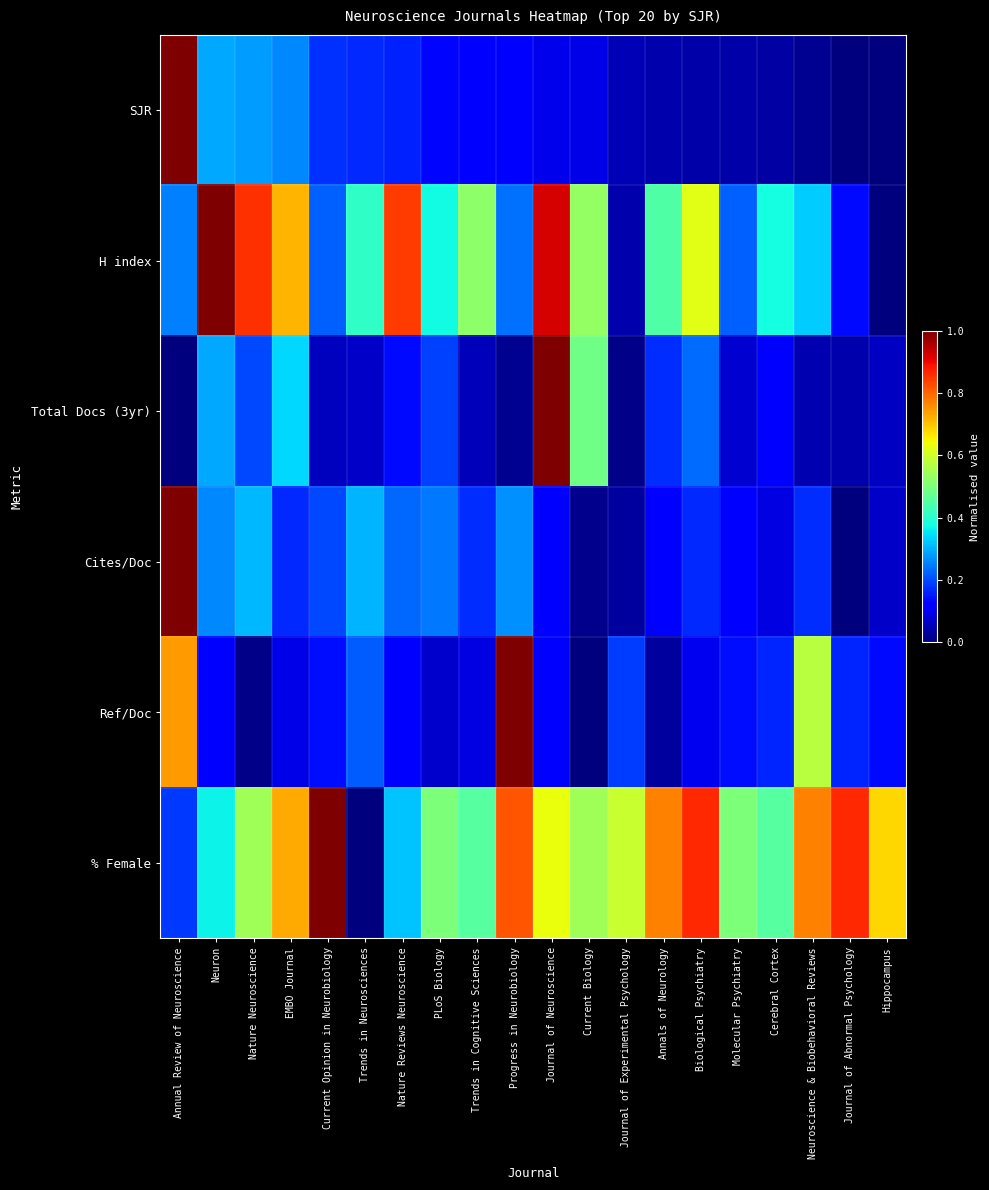

Which series has the largest total across all categories?

% Female